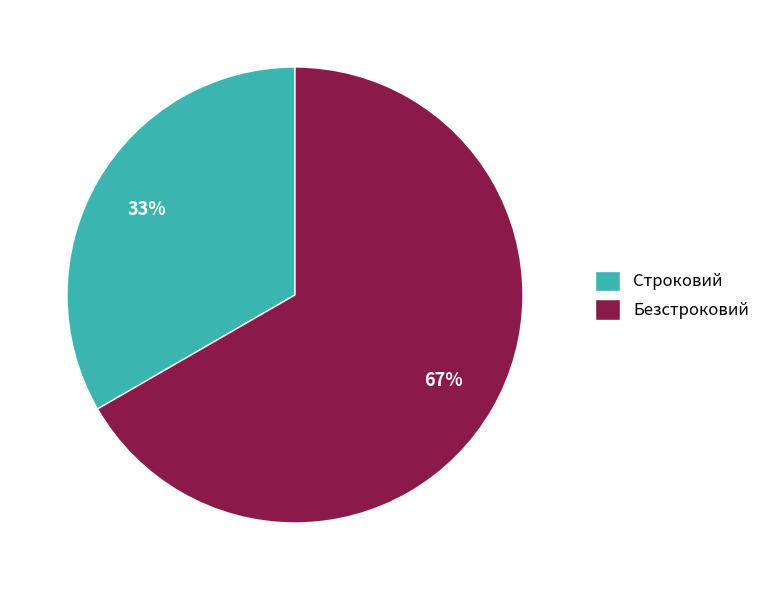

Is the sum of Безстроковий and Строковий greater than half?

Yes